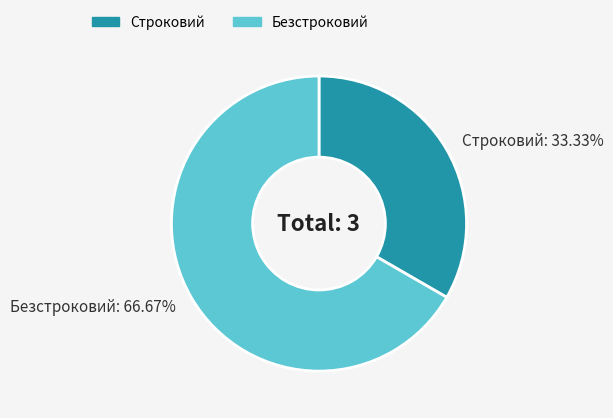

True or false: Строковий accounts for 39% of the total.

False